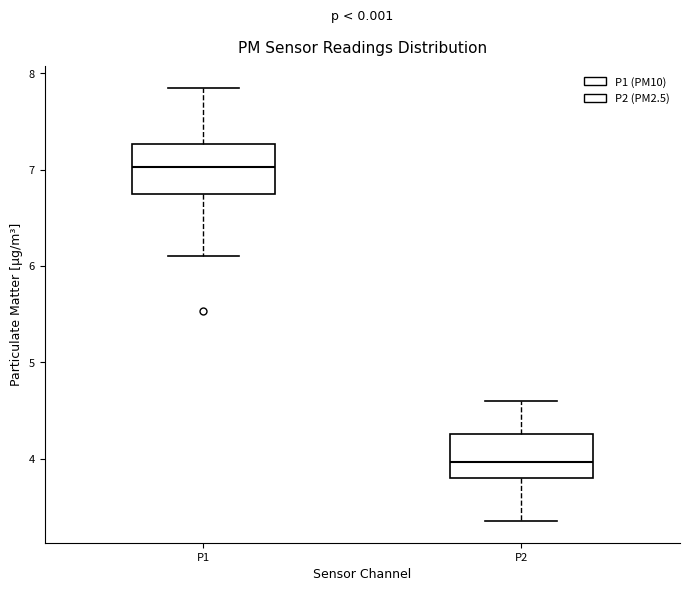

Which box's median line is the highest?

P1